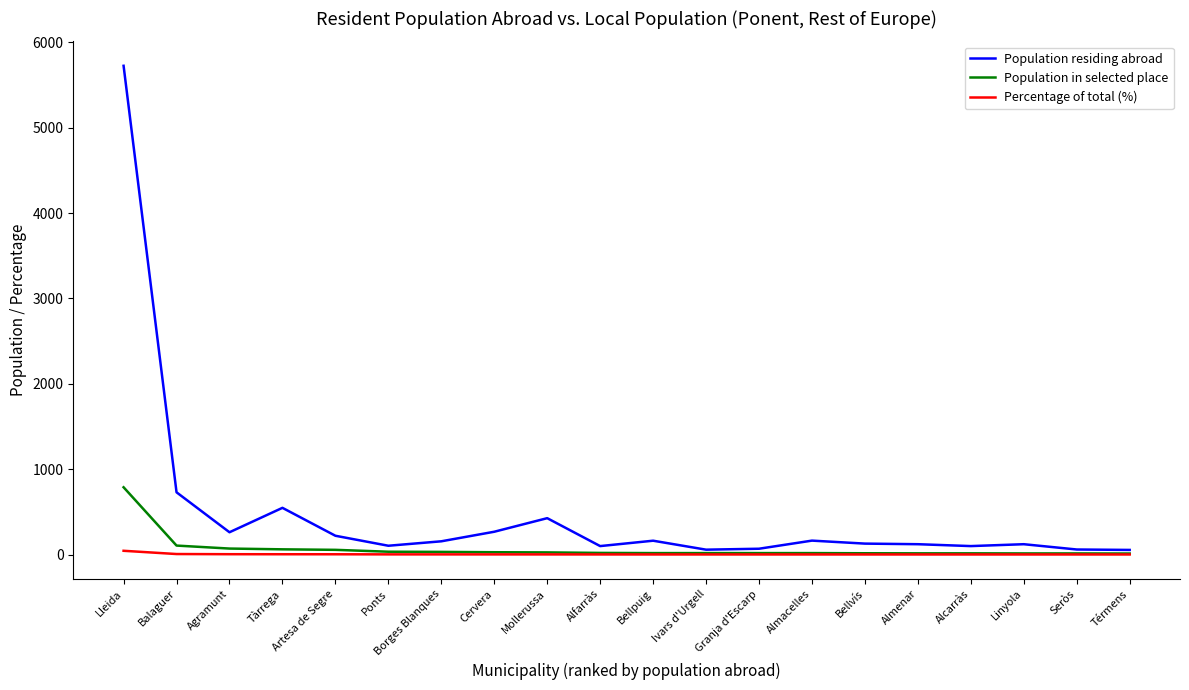

Which series has the largest total across all categories?

Population residing abroad